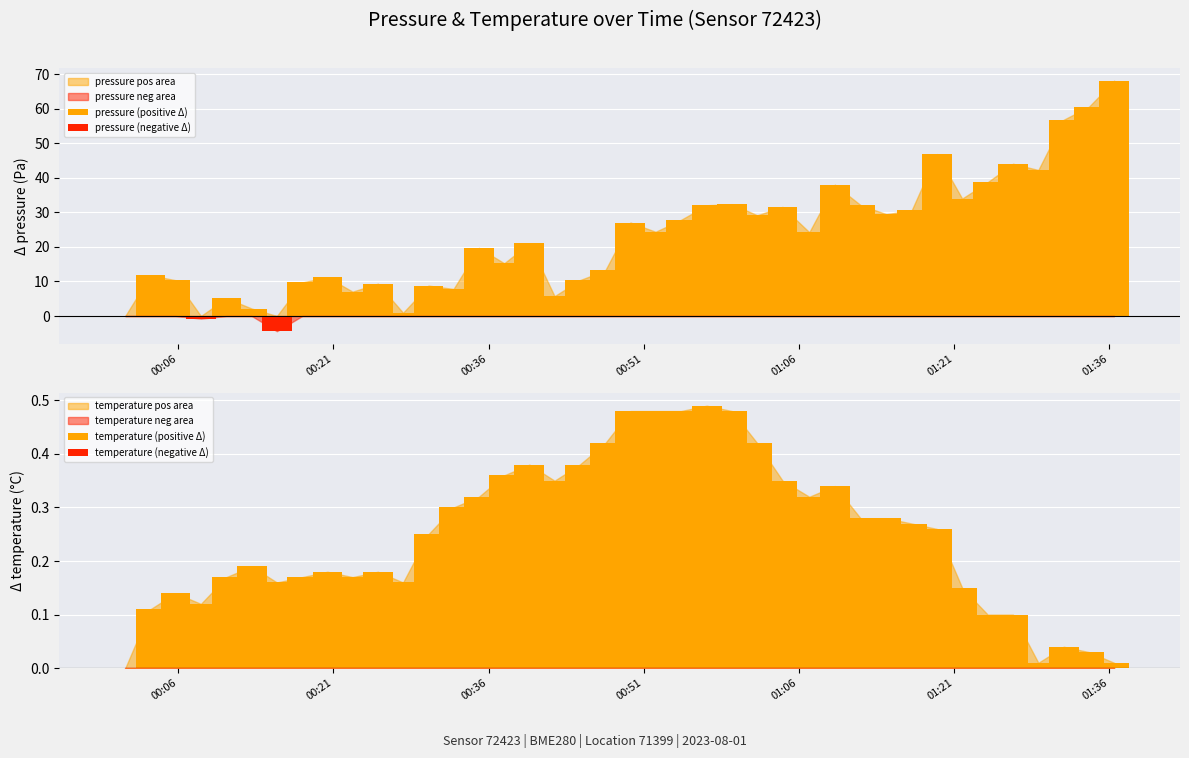

How many negative values does the pressure (negative Δ) series have?

2